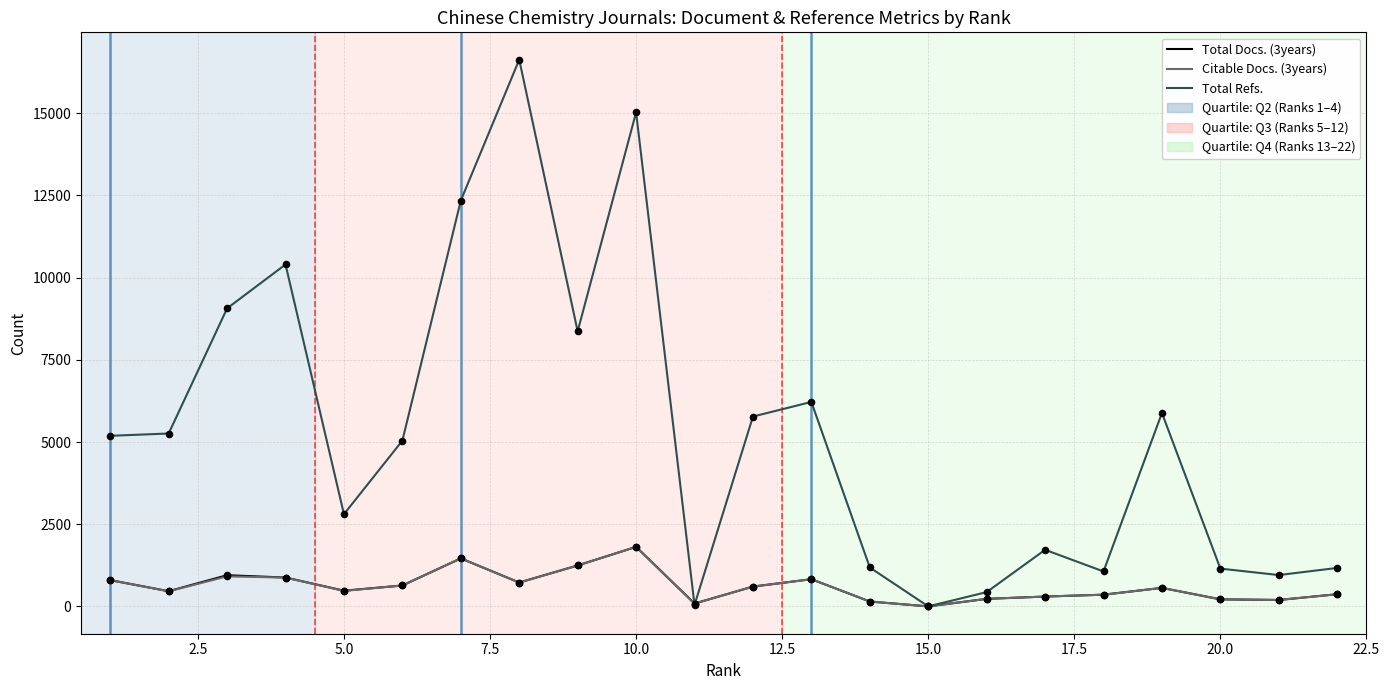

Which series has the widest spread of values?

Total Refs.